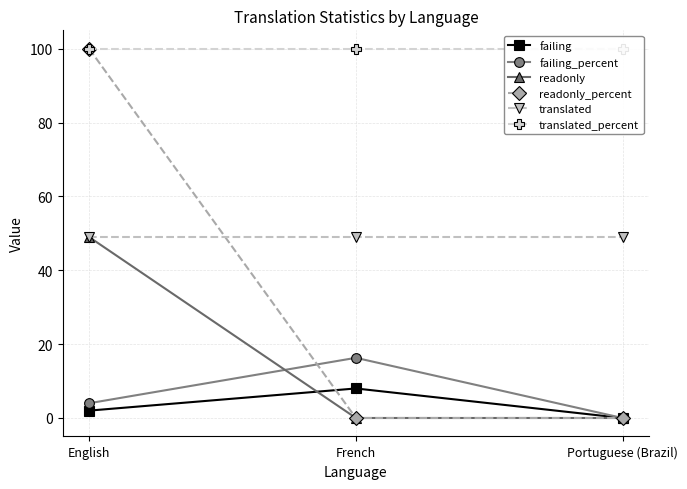

What is the greatest value displayed?

100.0